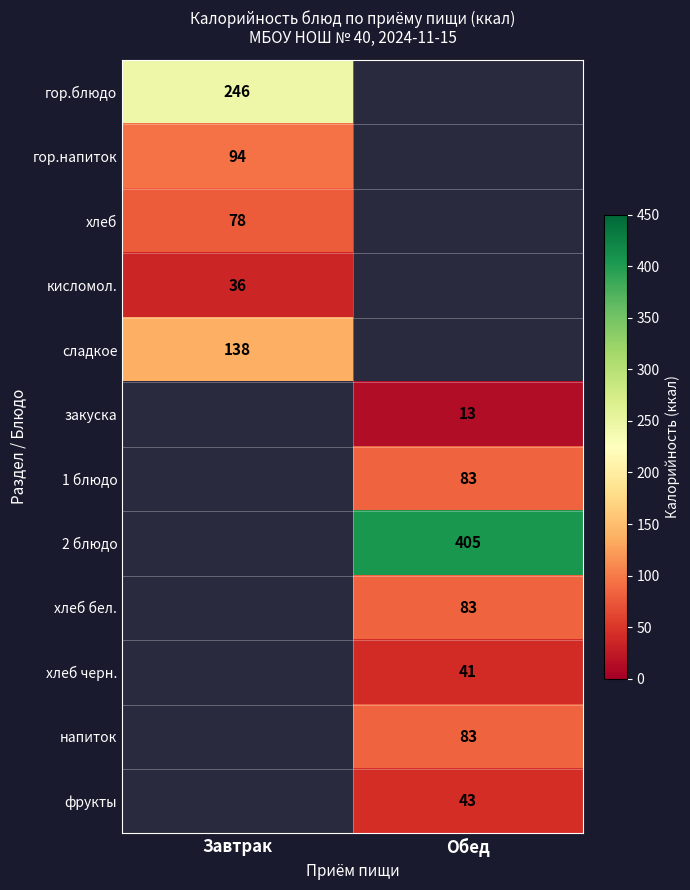

The фрукты series shows 43 at Обед. True or false?

True